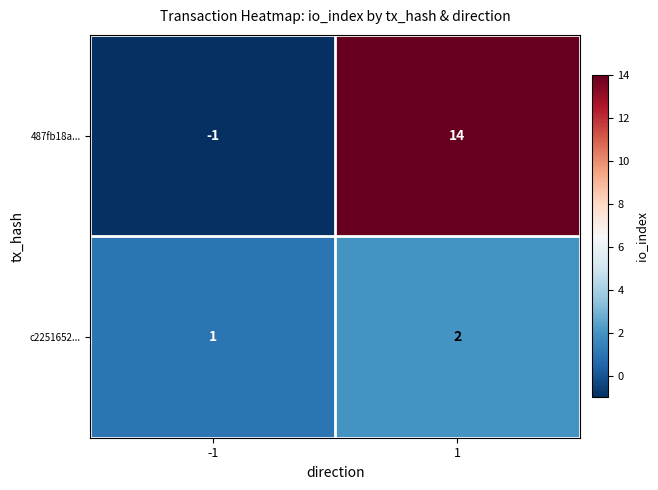

At which category does the chart reach its peak across all series?

1